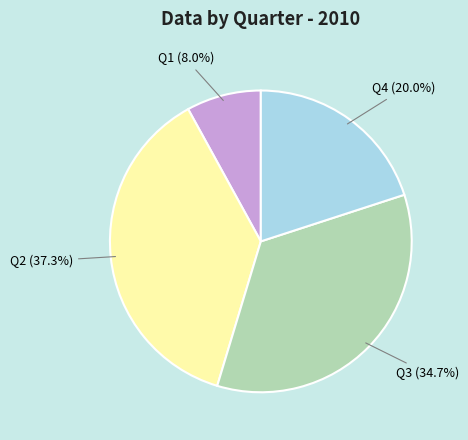

To the nearest percent, what percentage of the pie is Q1?

8%